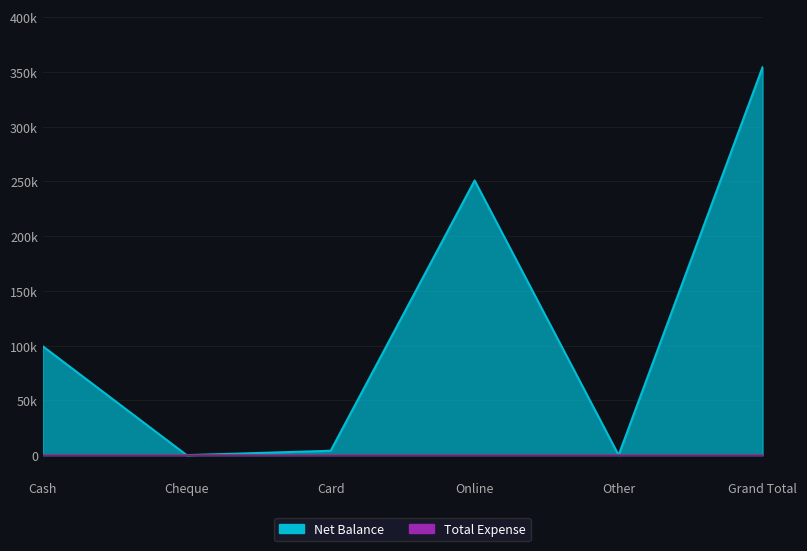

Is it true that the value at Grand Total is 141619?

False